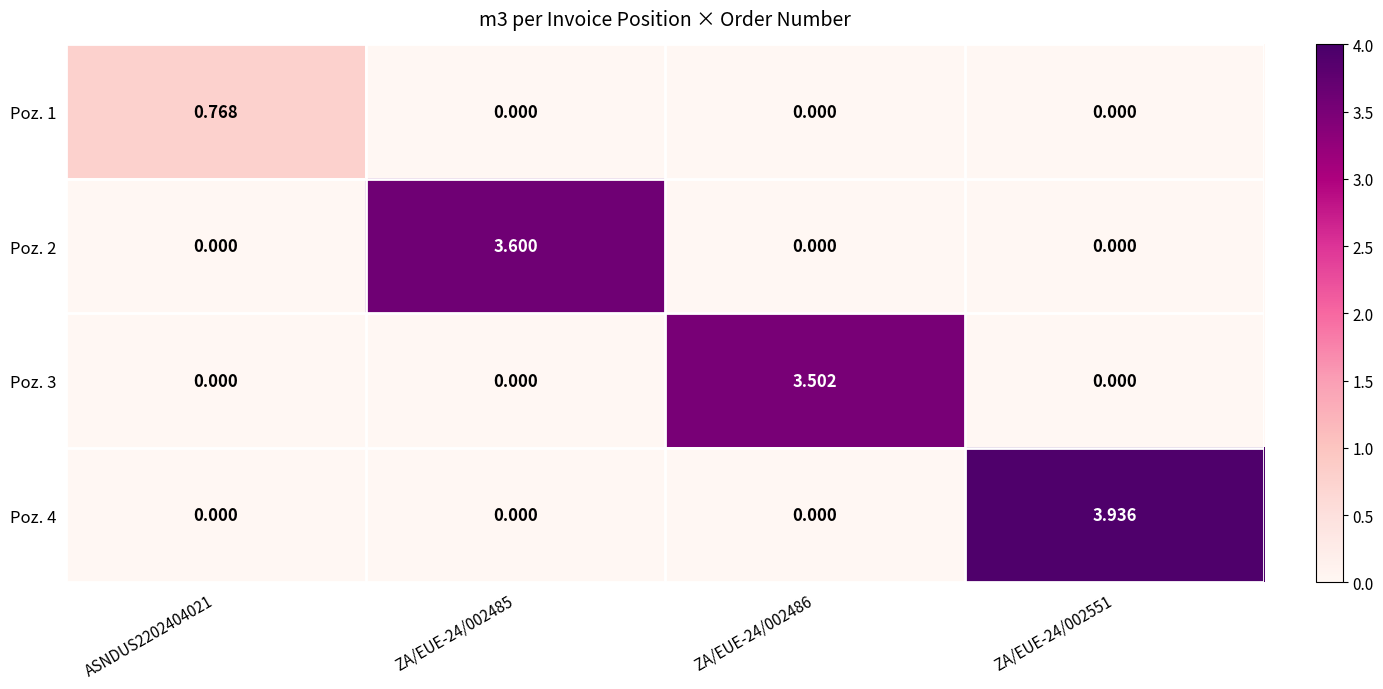

Is the value of Poz. 3 at ZA/EUE-24/002486 greater than the value of Poz. 1 at ZA/EUE-24/002551?

Yes